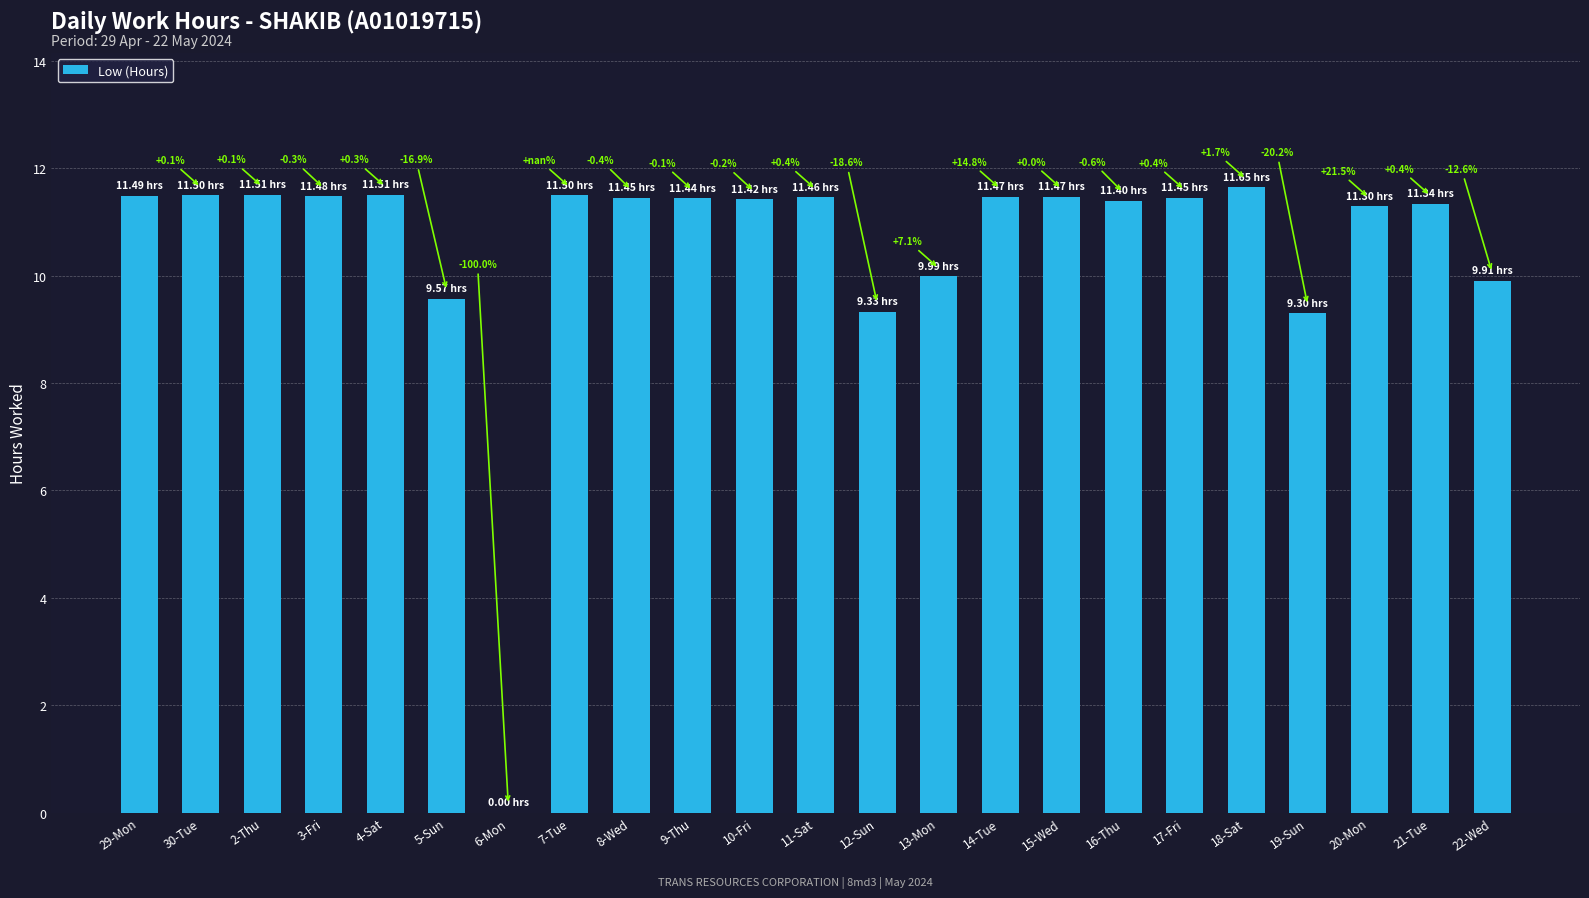

Are the bars horizontal?

No